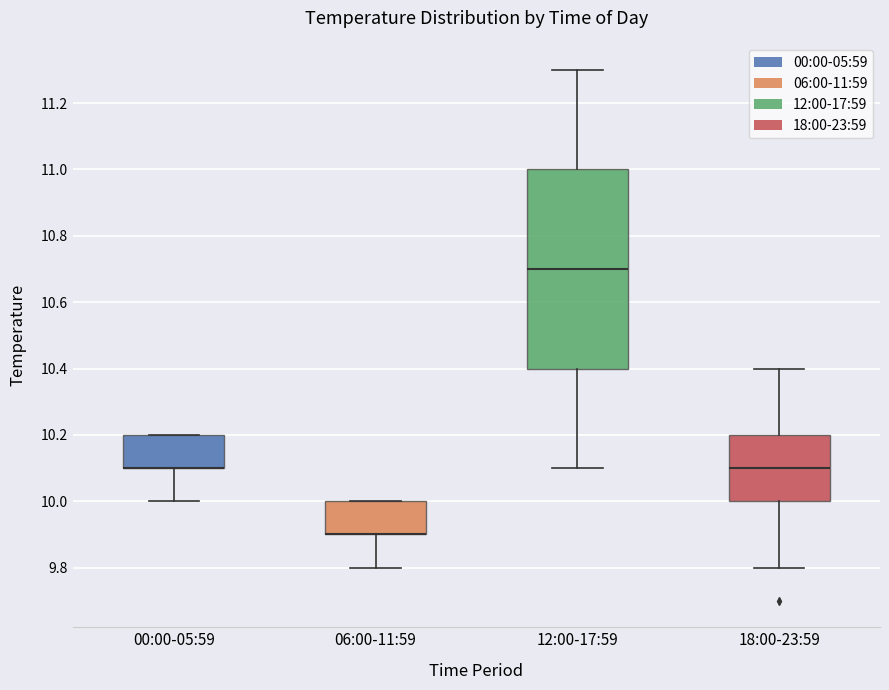

Which box is the tallest, from its lower edge to its upper edge?

12:00-17:59